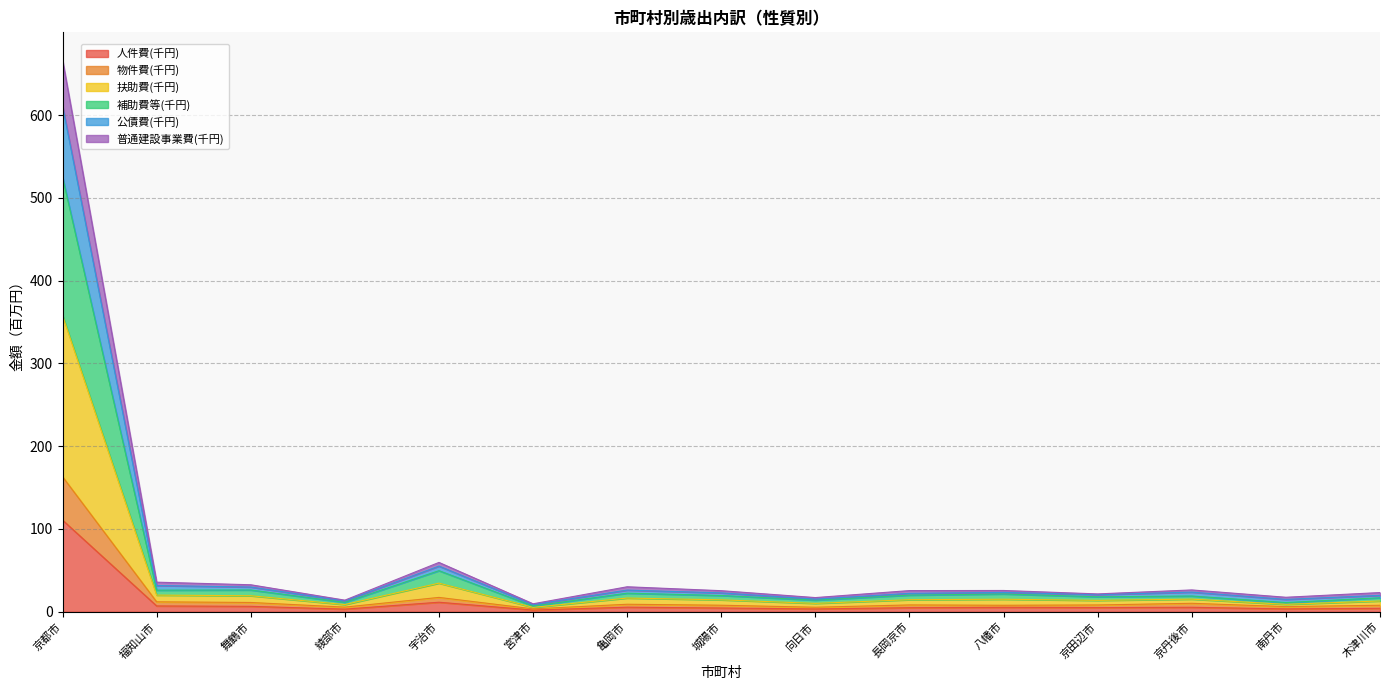

At which category is the sum across all series the highest?

京都市